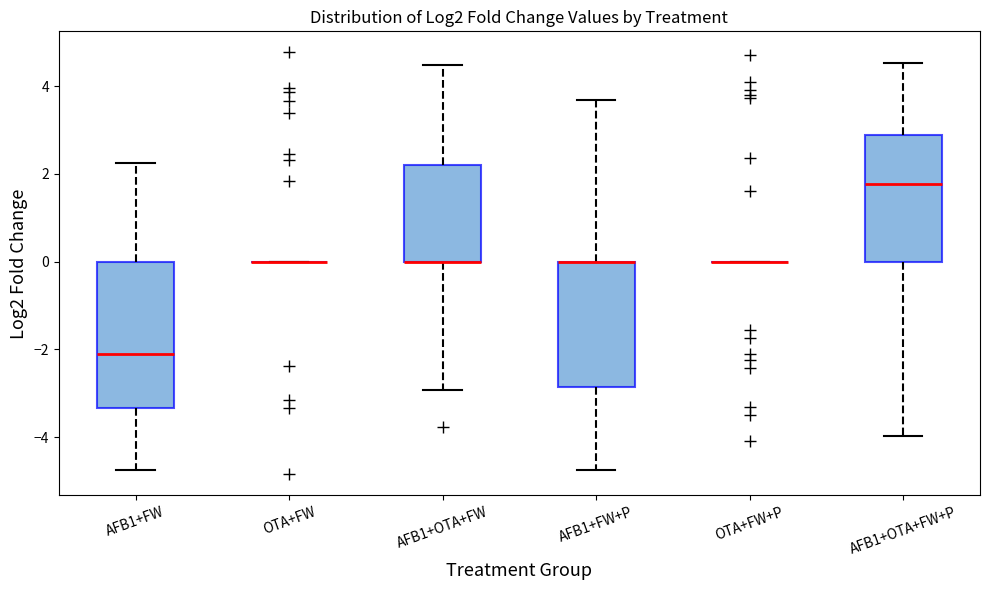

Reading left to right, read every box against the y-axis: the position of its median line, the range the box covers, and the ends of its whiskers. The values are not printed on the chart, so give them approximately, as read against the axis.

AFB1+FW: median -2.2, box -3.4 to 0.0, whiskers -4.8 to 2.2
OTA+FW: box collapsed to a line at 0.0, whiskers 0.0 to 0.0
AFB1+OTA+FW: median 0.0 (drawn on the box's lower edge), box 0.0 to 2.2, whiskers -3.0 to 4.4
AFB1+FW+P: median 0.0 (drawn on the box's upper edge), box -2.8 to 0.0, whiskers -4.8 to 3.6
OTA+FW+P: box collapsed to a line at 0.0, whiskers 0.0 to 0.0
AFB1+OTA+FW+P: median 1.8, box 0.0 to 2.8, whiskers -4.0 to 4.6